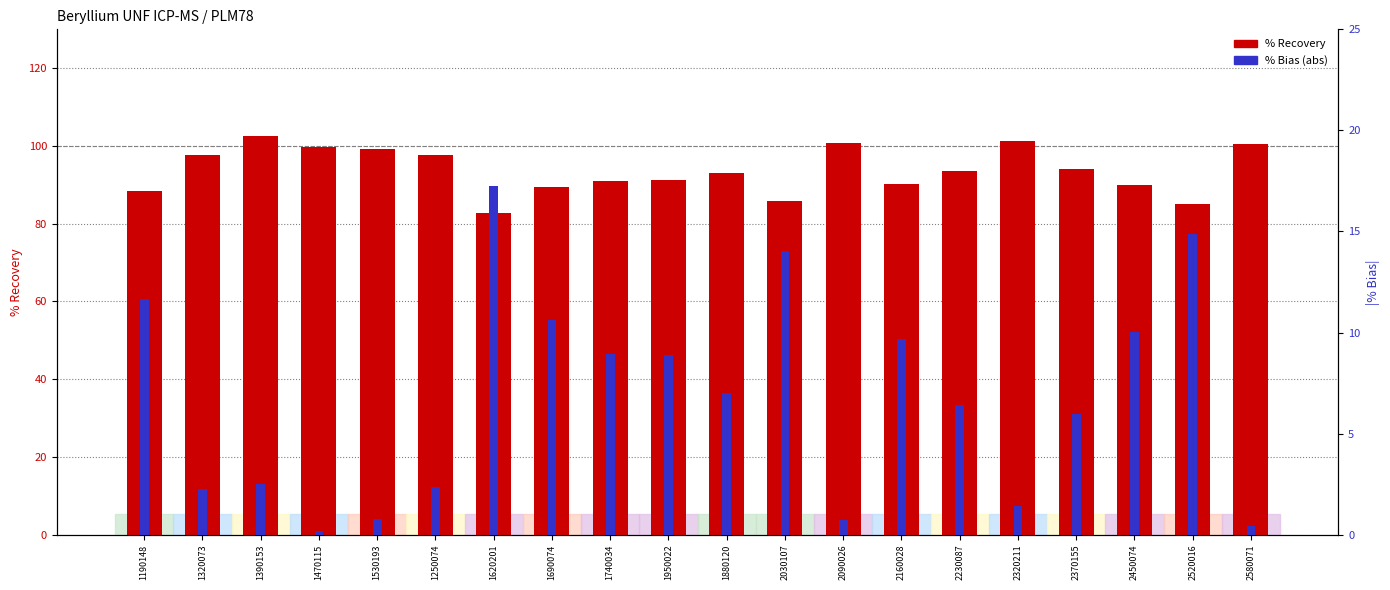

What is the total value across all series at 1740034?

100.0